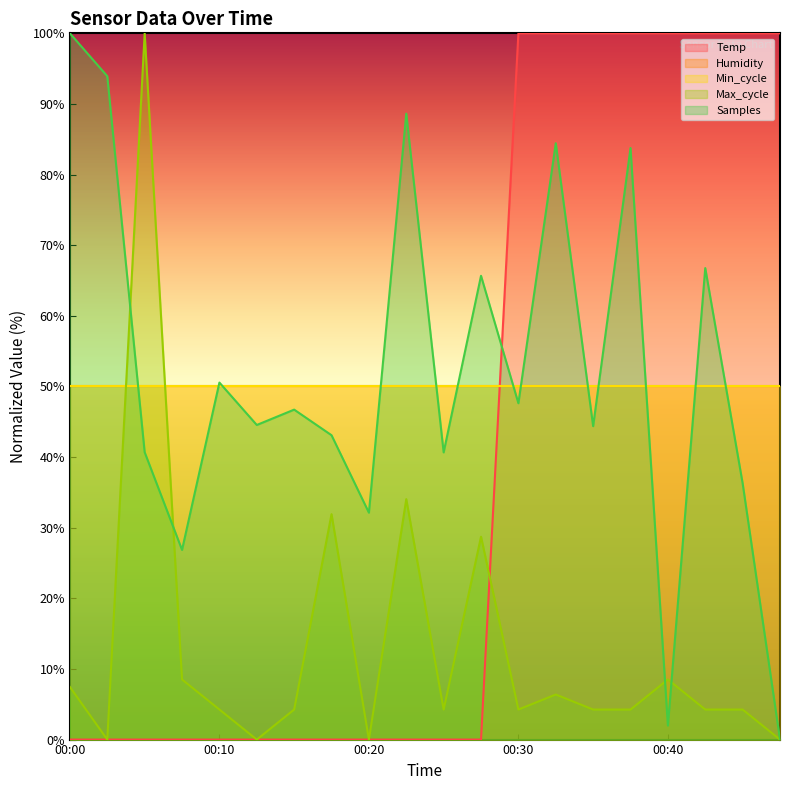

At which label is Temp closest to 50?

00:00